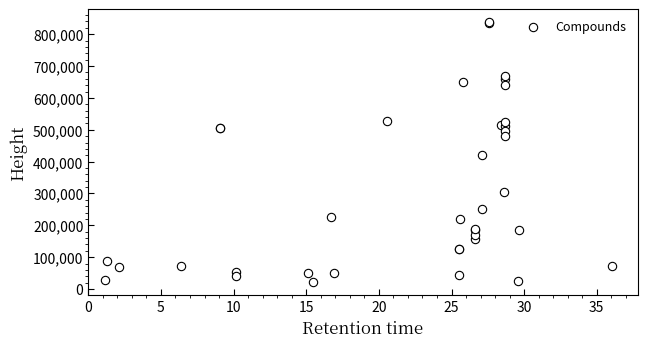

What Y value in the scatter plot is closest to 429720?

419674